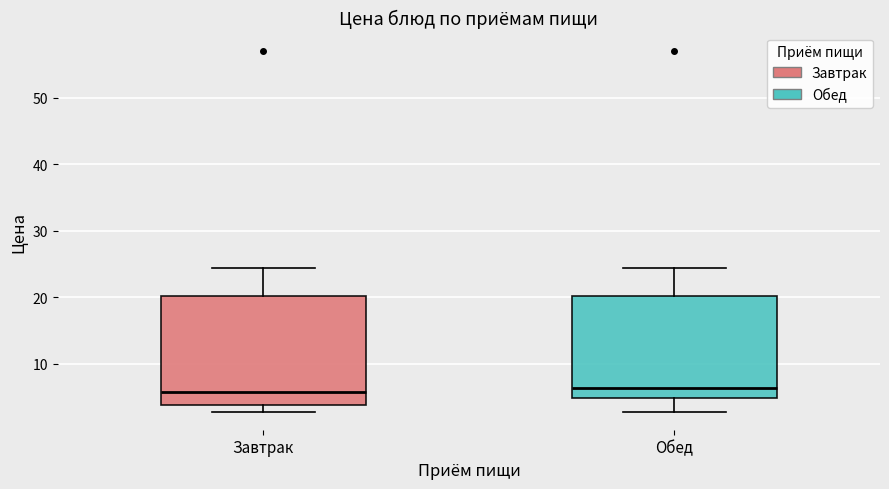

Where is the lower edge of the box for Обед on the y-axis? The values are not printed on the chart, so give them approximately, as read against the axis.

5